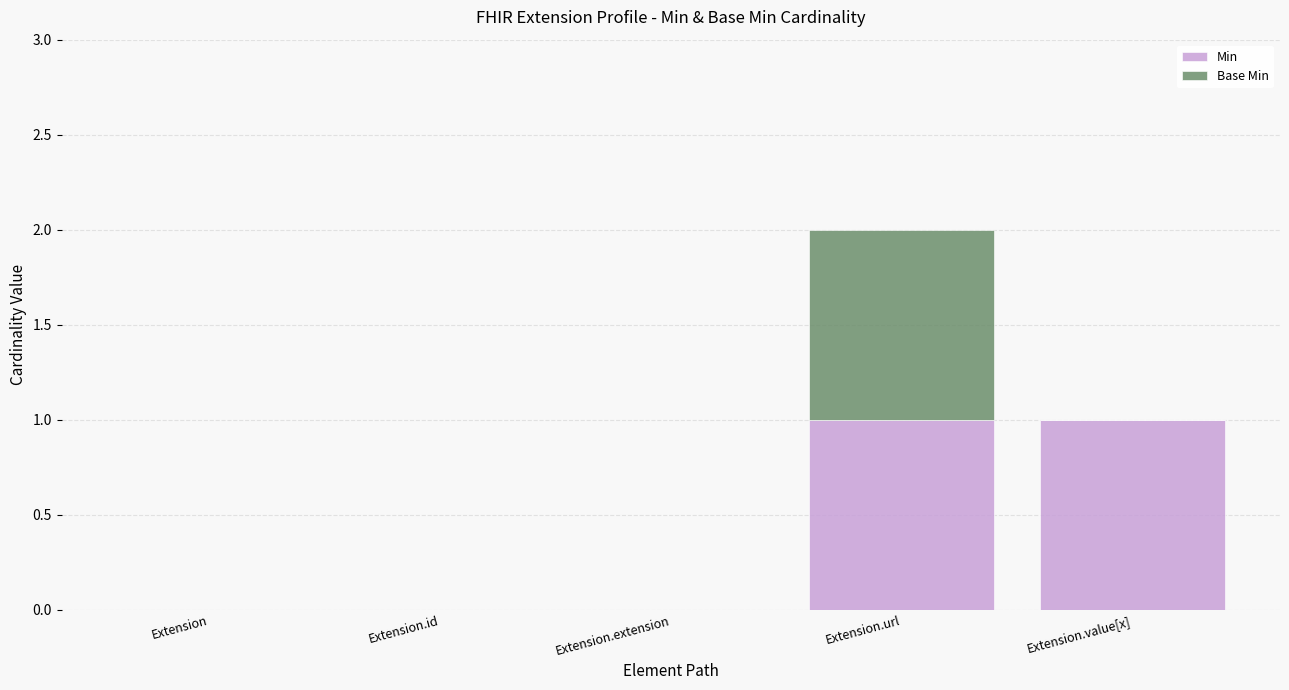

Reading left to right, transcribe the values for Min.

Extension=0	Extension.id=0	Extension.extension=0	Extension.url=1	Extension.value[x]=1